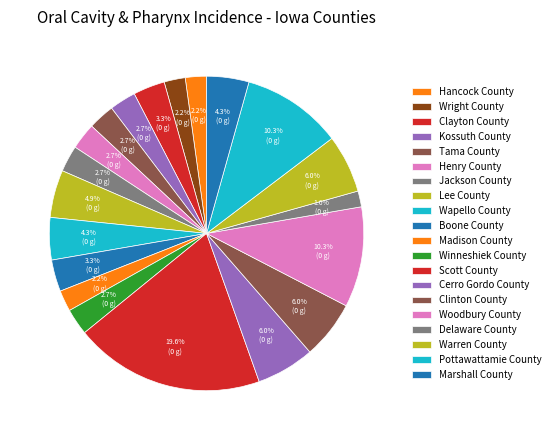

Rank the categories by value from highest to lowest.

Scott County, Woodbury County, Pottawattamie County, Cerro Gordo County, Clinton County, Warren County, Lee County, Wapello County, Marshall County, Clayton County, Boone County, Kossuth County, Tama County, Henry County, Jackson County, Winneshiek County, Hancock County, Wright County, Madison County, Delaware County